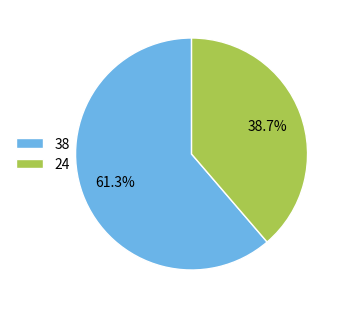

Is there a majority slice in this chart?

Yes